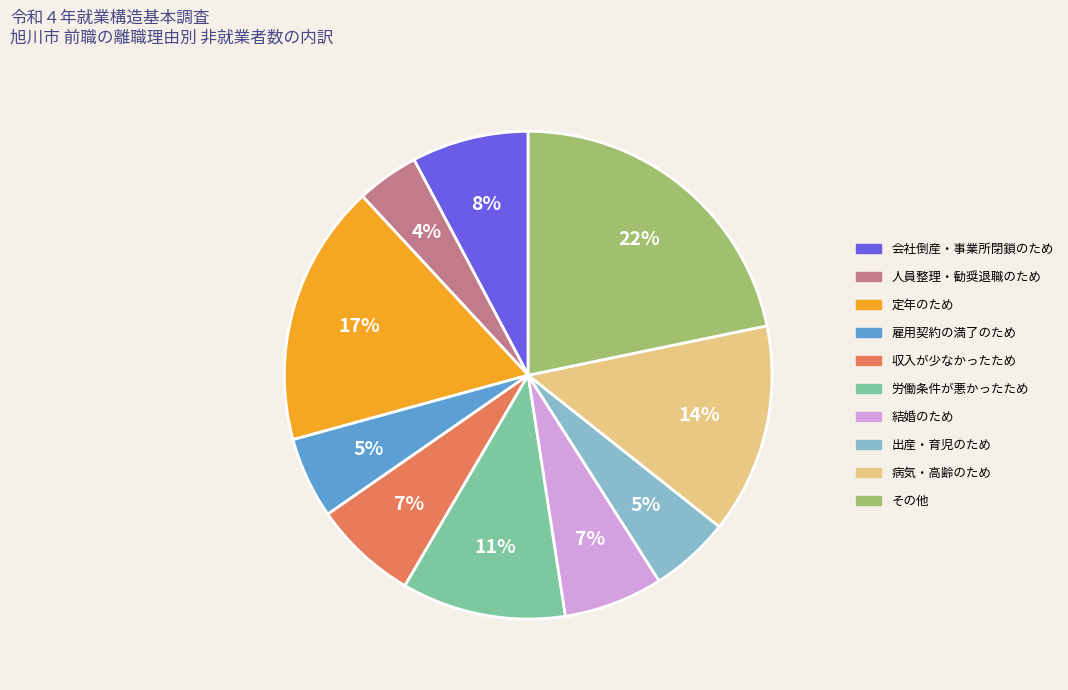

Which has a higher value, 雇用契約の満了のため or 人員整理・勧奨退職のため?

雇用契約の満了のため